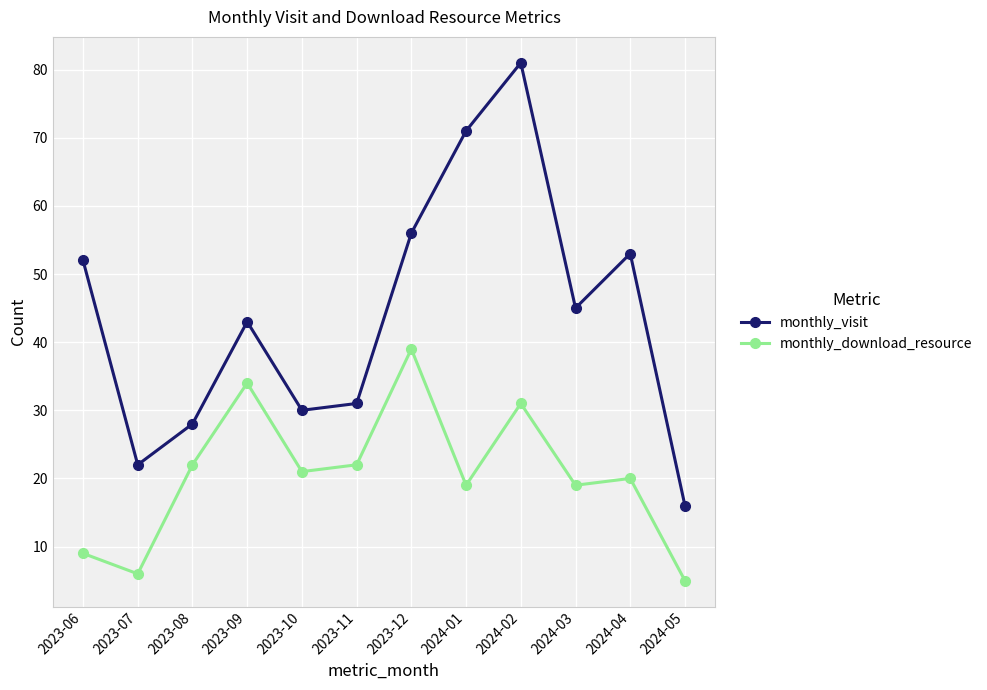

At which category is the sum across all series the highest?

2024-02